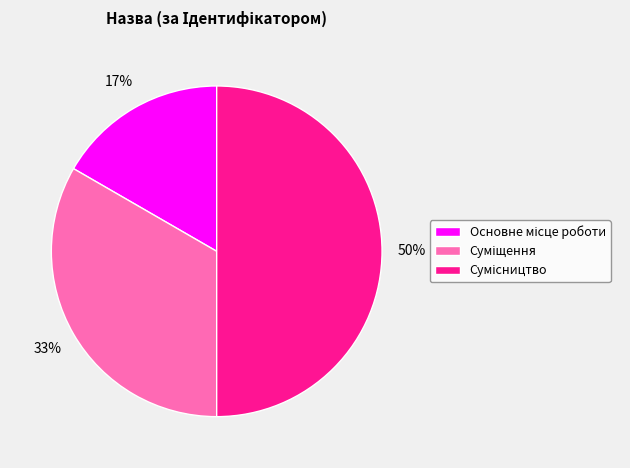

To the nearest percent, what is the average slice percentage?

33%